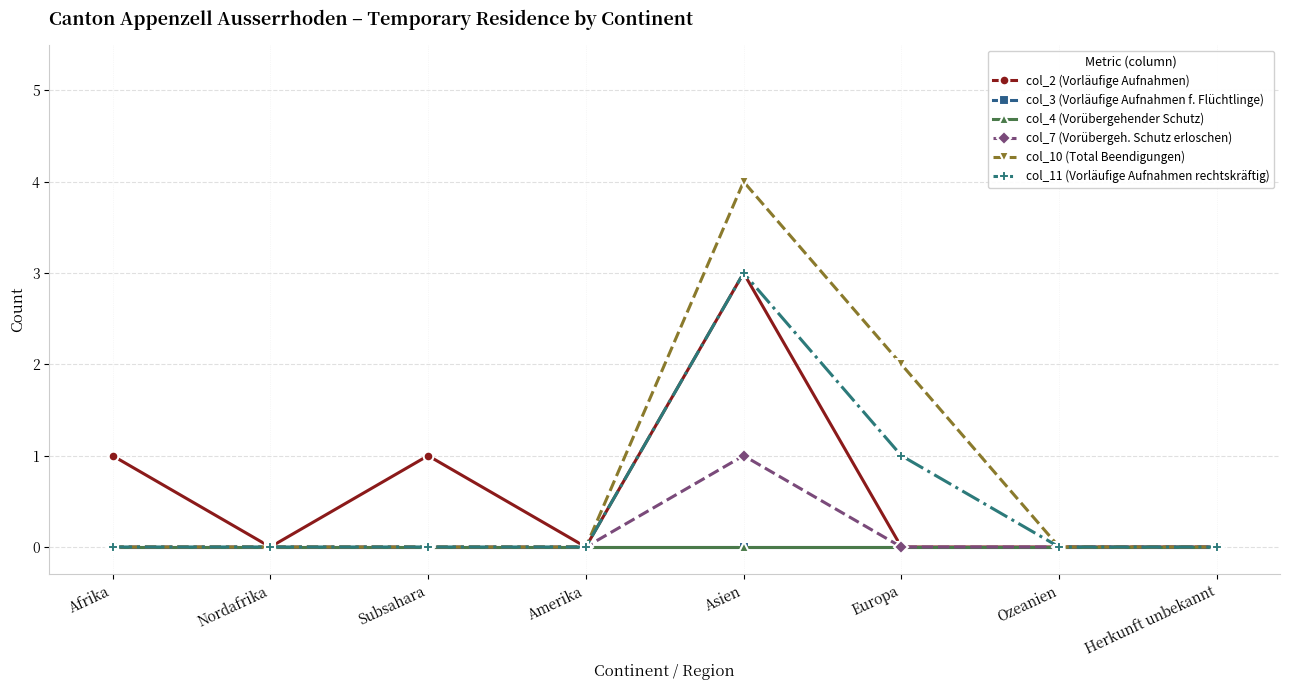

Does the chart have visible grid lines?

Yes